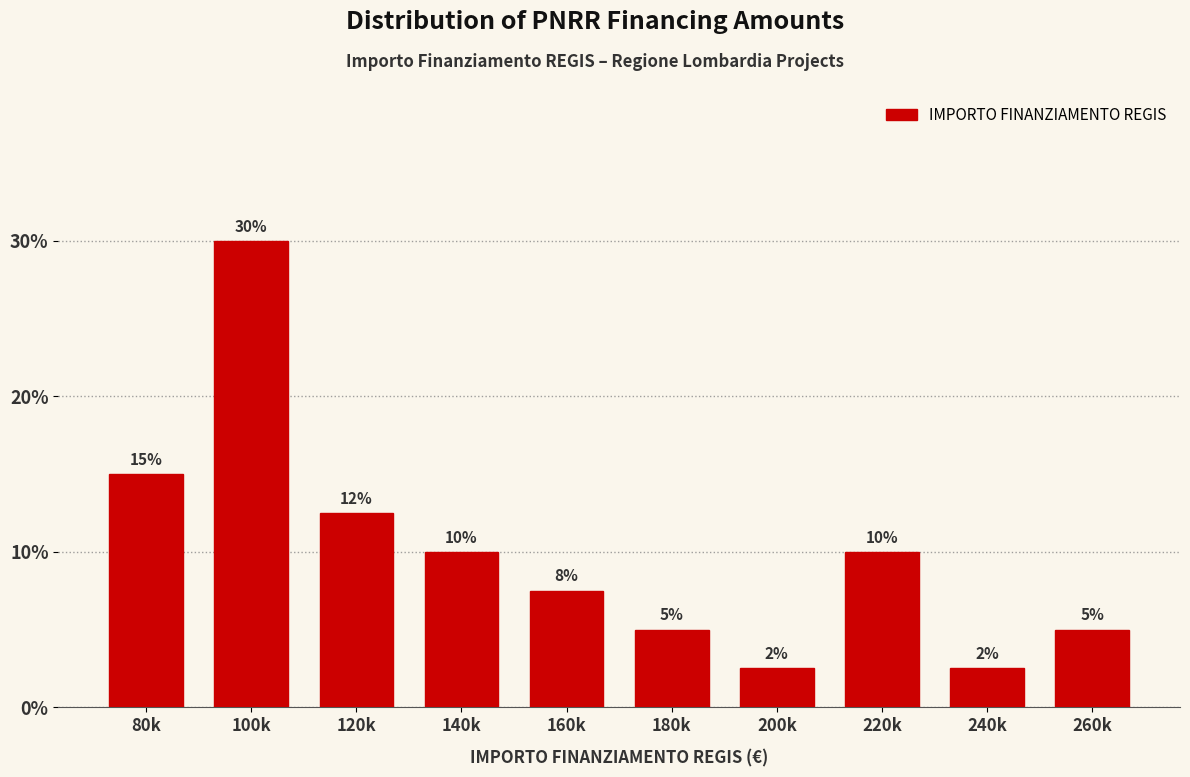

True or false: the data shows 4.5 at 80k.

False